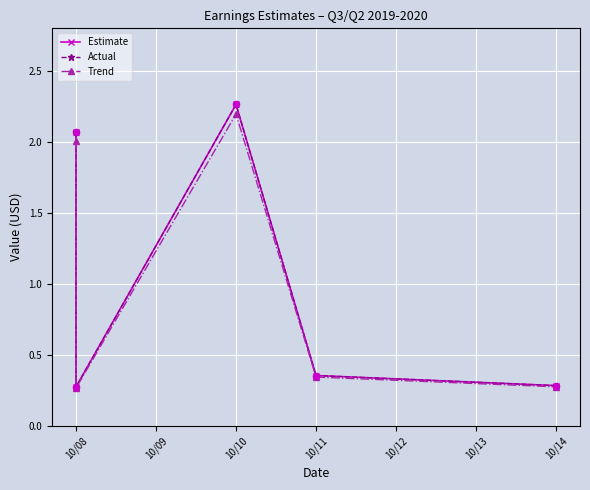

What is the total value across all series at 10/08?

6.1